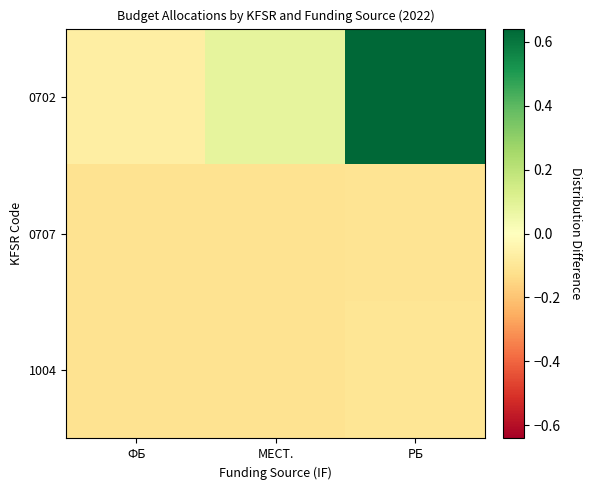

Which category has the highest value across all series?

РБ